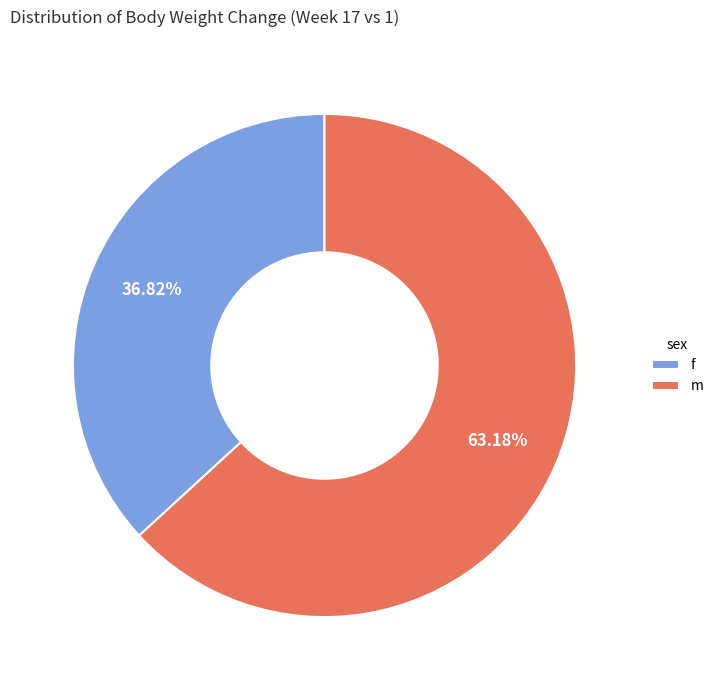

Rank the categories by value from highest to lowest.

m, f